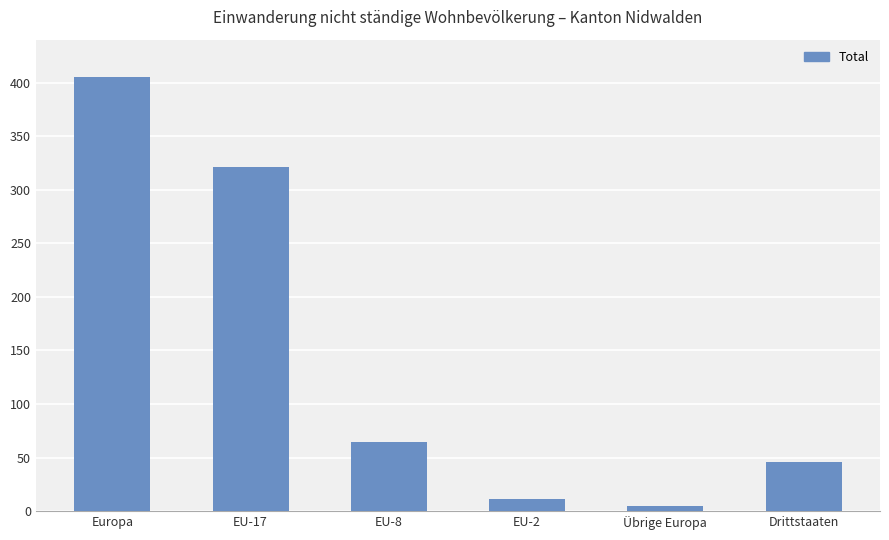

List the labels in order of value, largest first.

Europa, EU-17, EU-8, Drittstaaten, EU-2, Übrige Europa